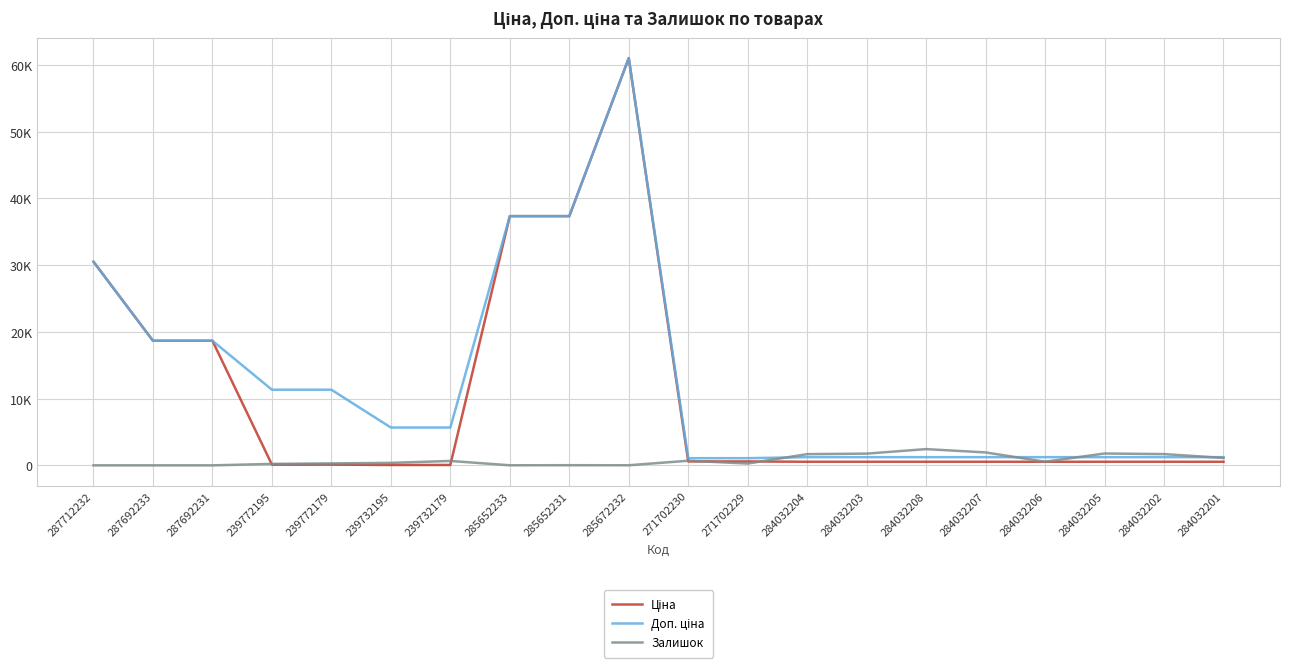

How many intersections are there between Ціна and Залишок?

5